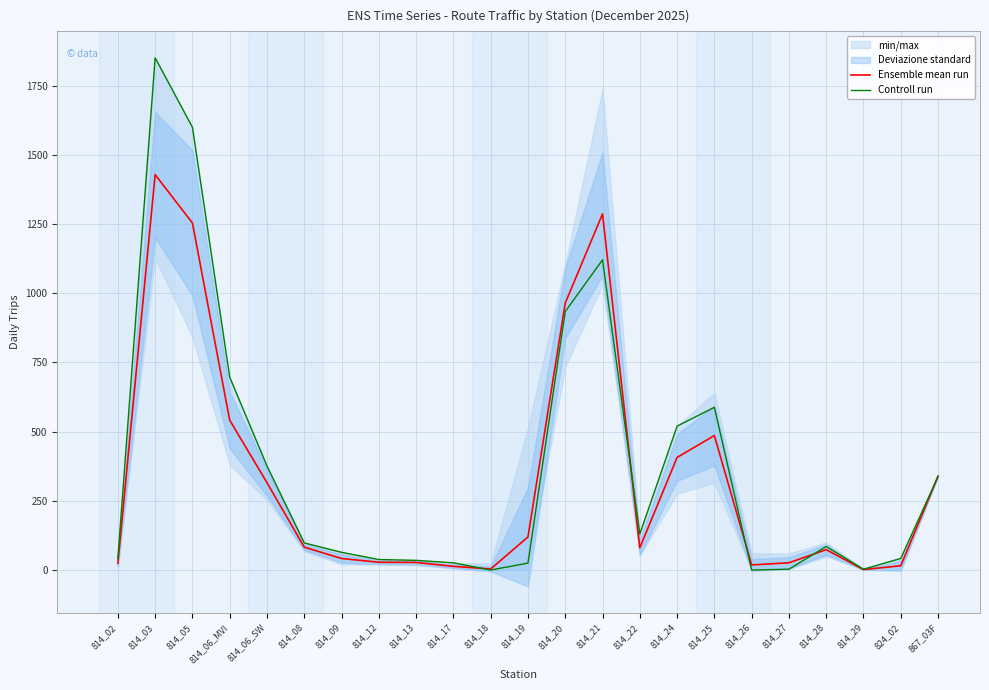

Where does the Ensemble mean run series first go above 80?

814_03